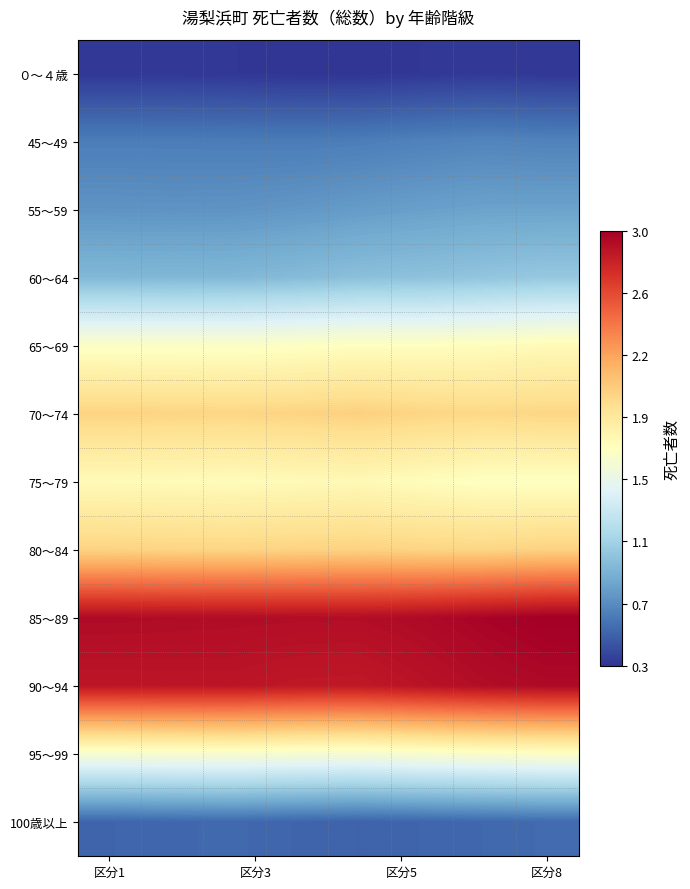

Reading right to left, extract all data points from this chart.

０～４歳: 0.4	0.4	0.4	0.3	0.3	0.4	0.4	0.4
45～49: 0.7	0.7	0.7	0.7	0.6	0.6	0.7	0.7
55～59: 0.8	0.8	0.8	0.8	0.8	0.8	0.8	0.8
60～64: 1.0	1.0	1.0	1.0	1.0	0.9	0.9	0.9
65～69: 1.7	1.7	1.7	1.7	1.6	1.6	1.6	1.6
70～74: 2.0	2.0	2.0	2.0	2.0	2.0	2.0	2.0
75～79: 1.7	1.7	1.7	1.7	1.7	1.7	1.7	1.7
80～84: 2.0	2.0	2.0	2.0	2.0	2.0	2.0	2.0
85～89: 3.0	3.0	2.9	2.9	2.9	2.9	2.9	2.9
90～94: 2.9	2.9	2.9	2.8	2.9	2.9	2.9	2.9
95～99: 1.6	1.6	1.6	1.6	1.6	1.6	1.6	1.6
100歳以上: 0.6	0.6	0.6	0.5	0.5	0.6	0.6	0.5